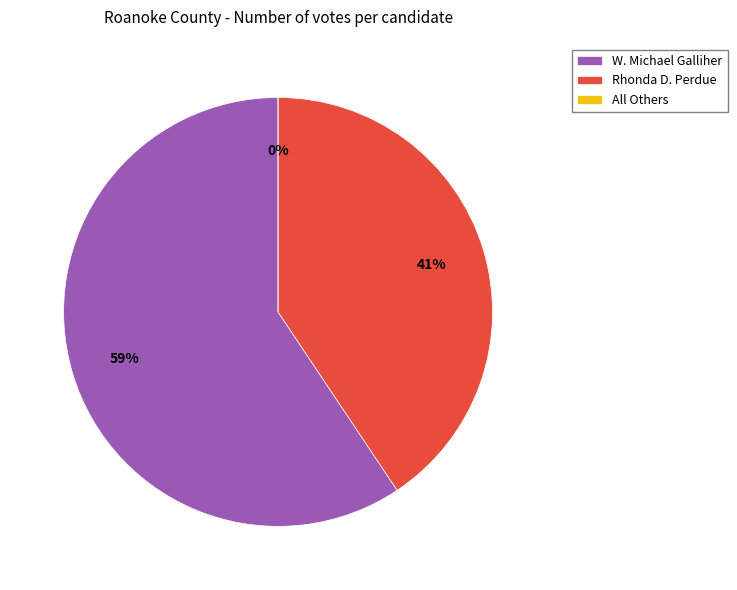

Is there a majority slice in this chart?

Yes